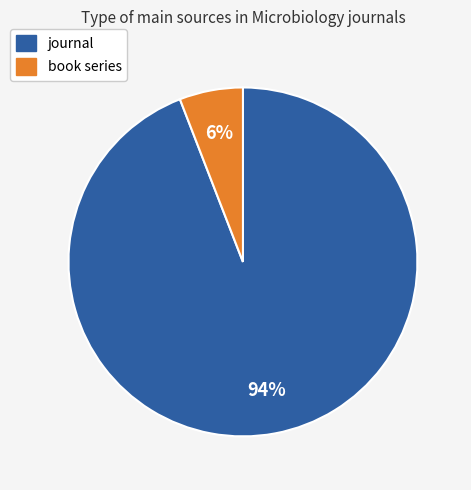

Is there any slice that represents more than half of the pie?

Yes